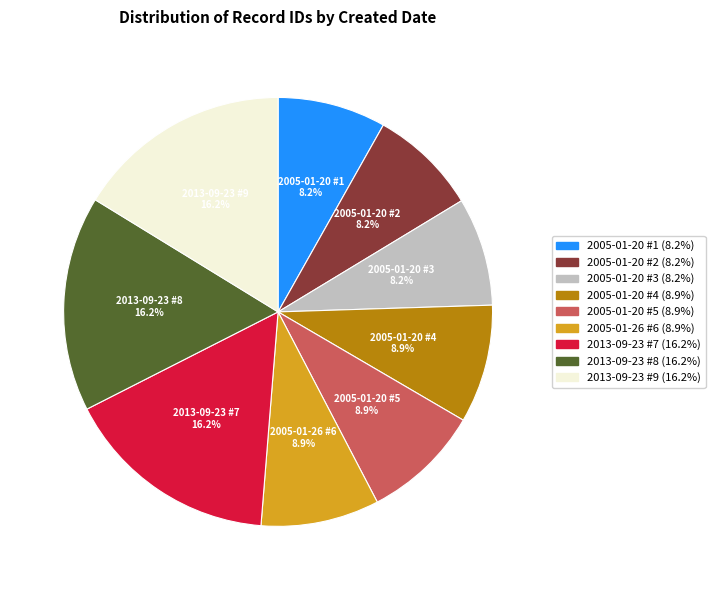

Is there a majority slice in this chart?

No